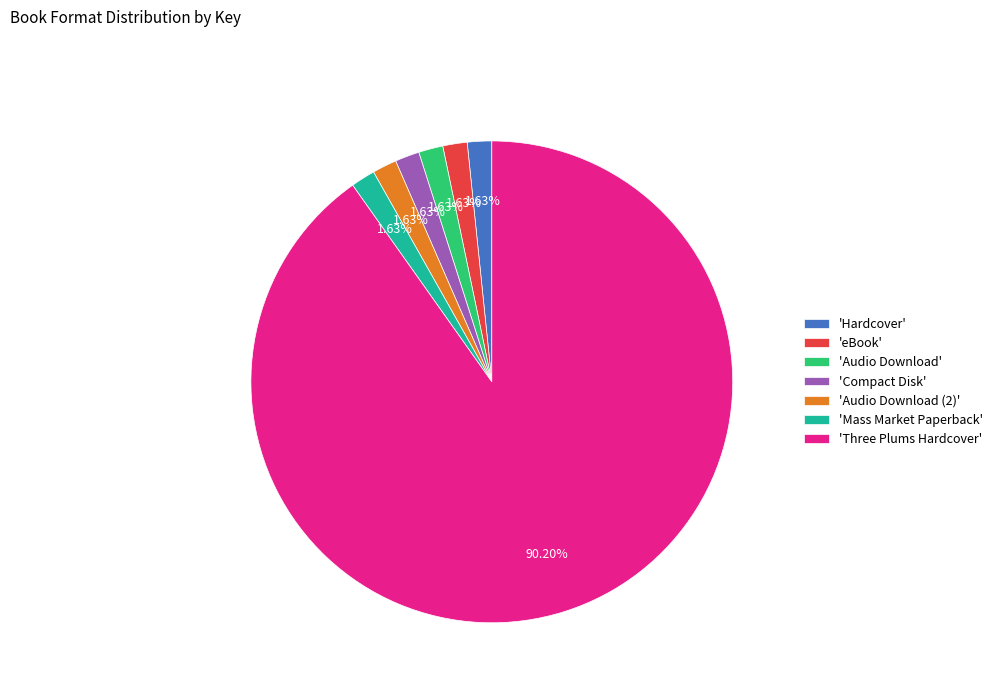

What is the ratio of the value at 'Compact Disk' to the value at 'eBook'?

1.0